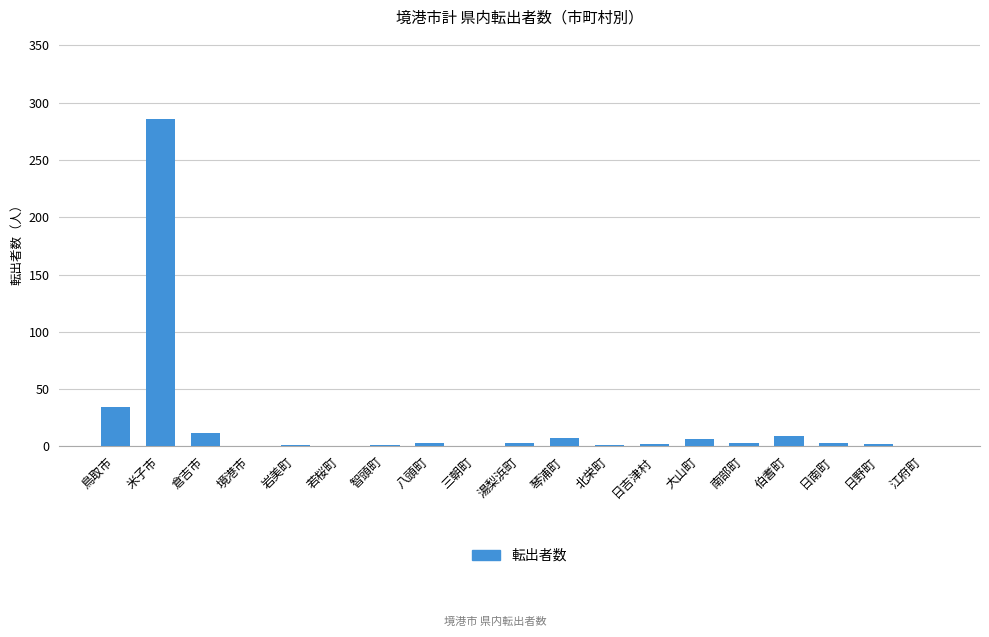

What is the maximum value shown in the chart?

286